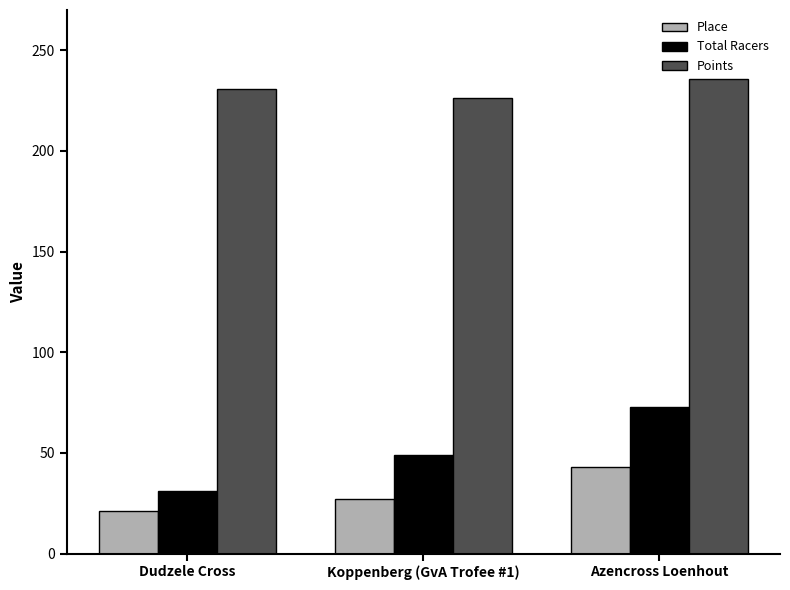

At which label is Place closest to 32?

Koppenberg (GvA Trofee #1)